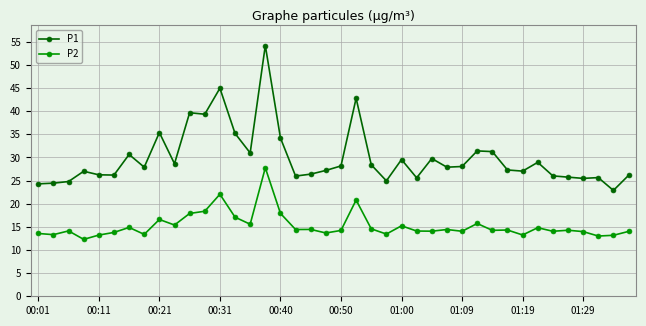

True or false: P1 has more than 2 points higher than both neighbors.

True